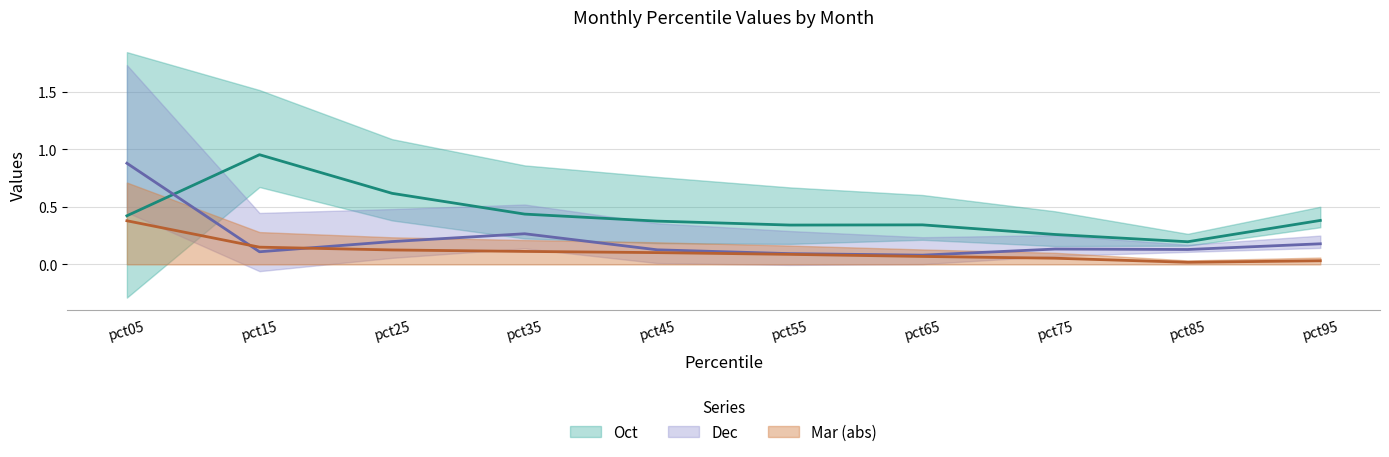

Where is the first local maximum for Oct?

pct15